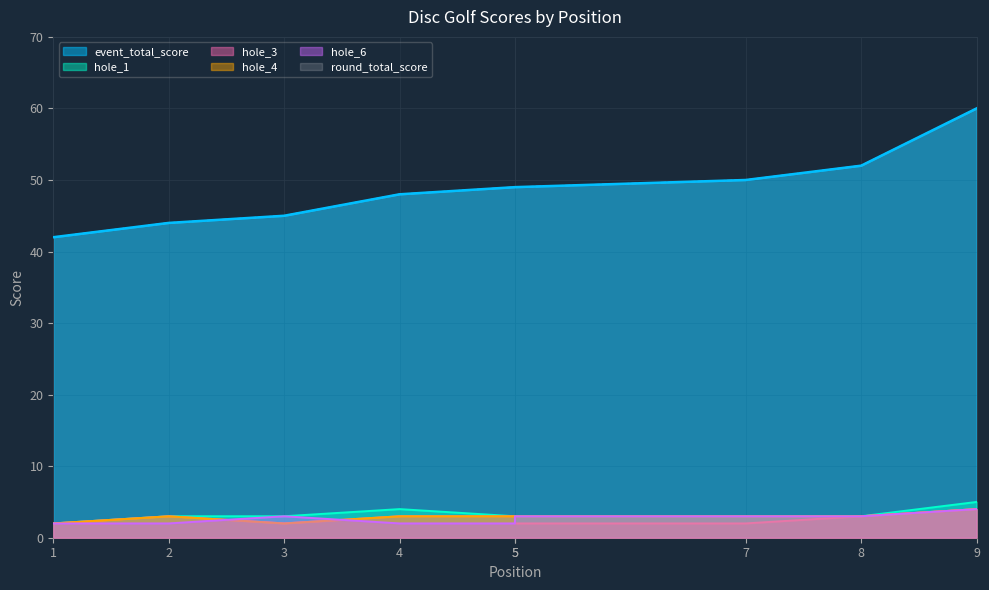

What is the approximate value of hole_3 at 5?

2